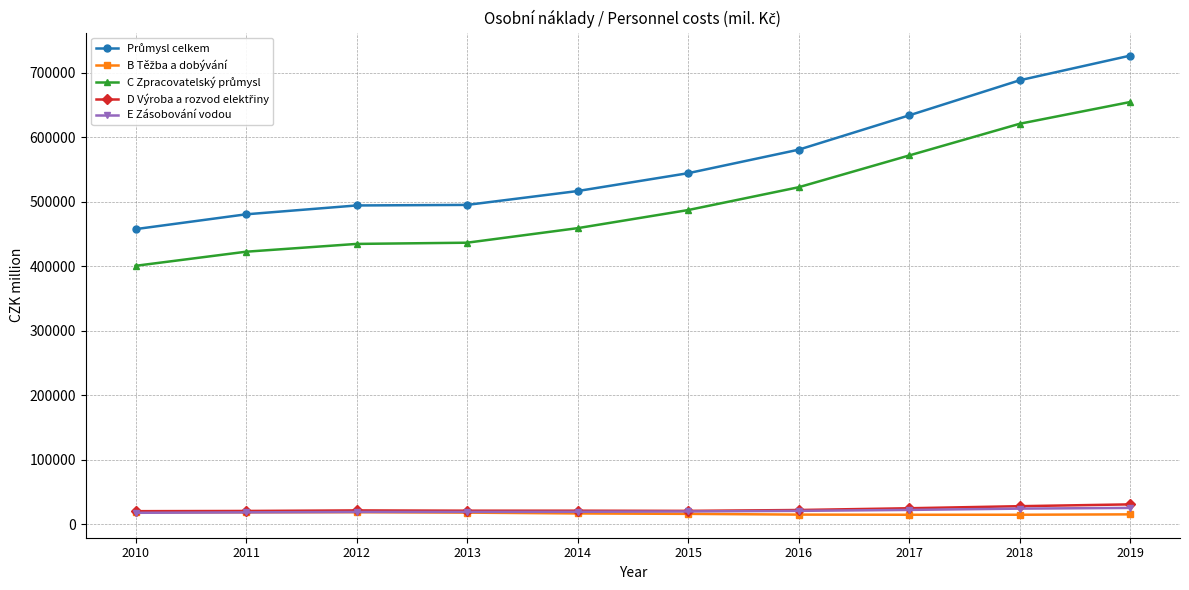

What is the spread (max minus min) of values at 2015?

527860